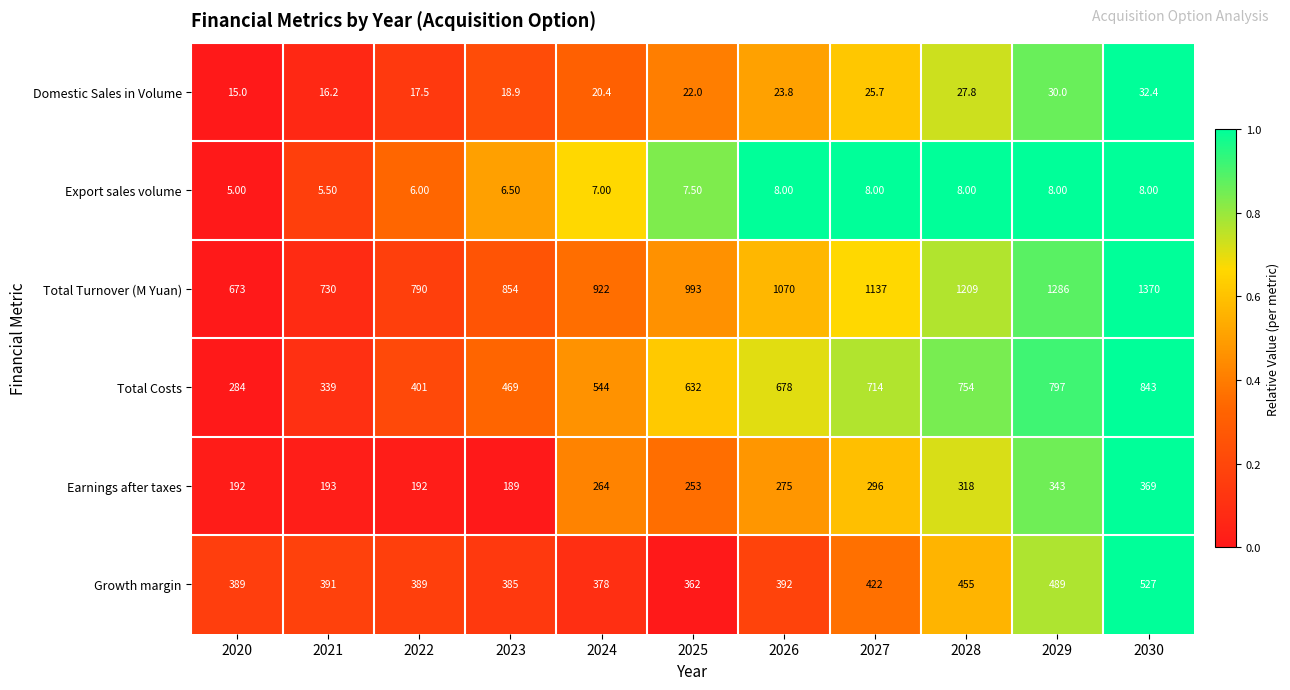

What is the difference between the maximum and minimum values in the Total Turnover (M Yuan) series?

697.0